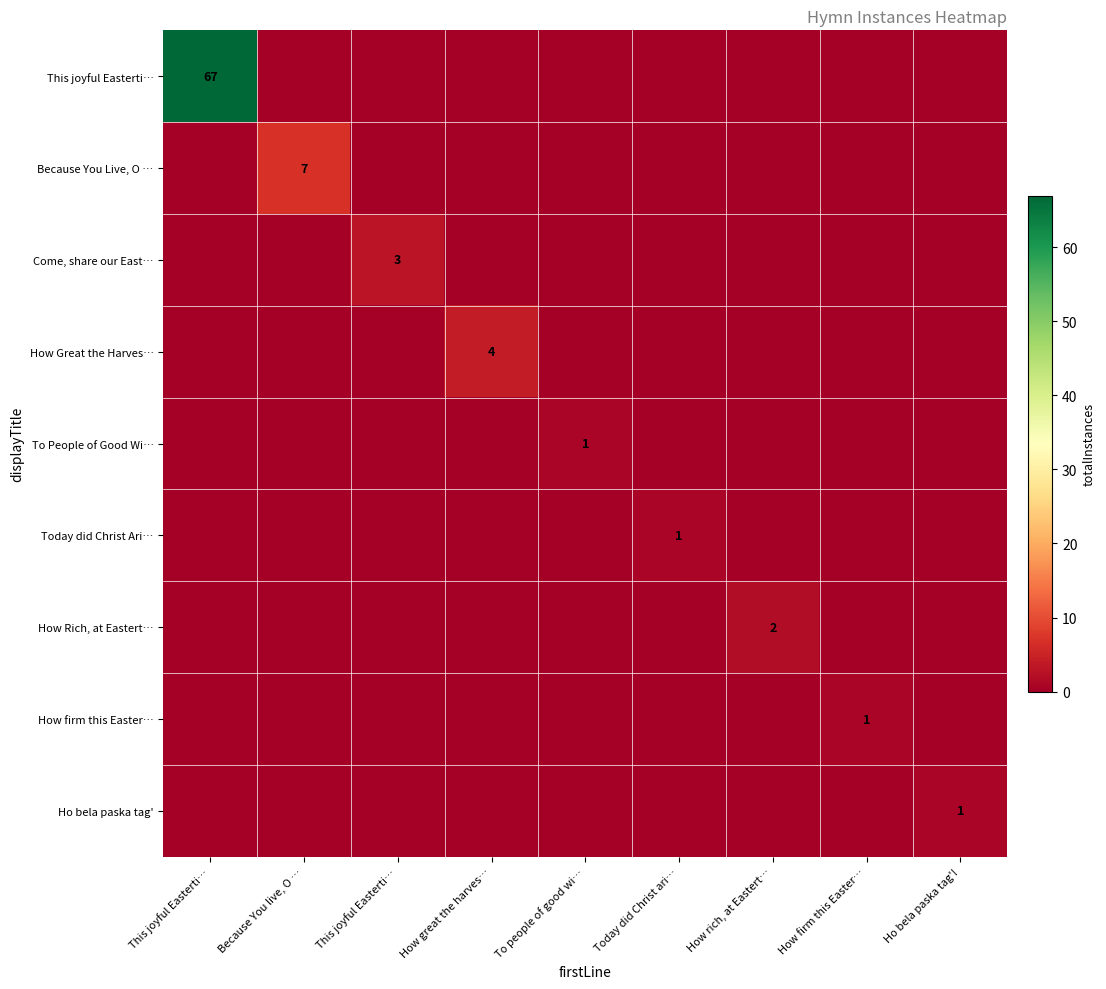

At Today did Christ ari…, list the series in order from largest to smallest.

Today did Christ Ari…, This joyful Easterti…, Because You Live, O …, Come, share our East…, How Great the Harves…, To People of Good Wi…, How Rich, at Eastert…, How firm this Easter…, Ho bela paska tag'